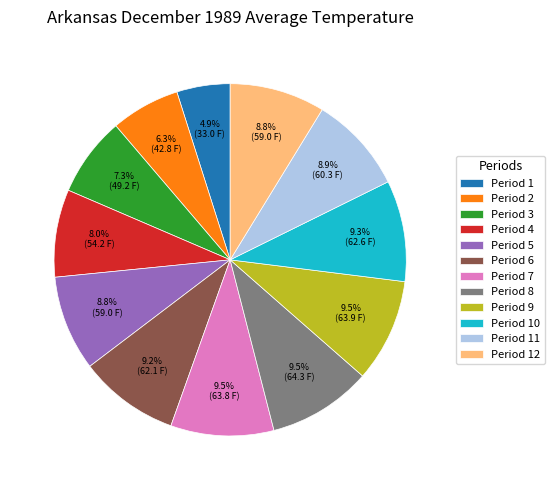

Which slice is the smallest?

Period 1